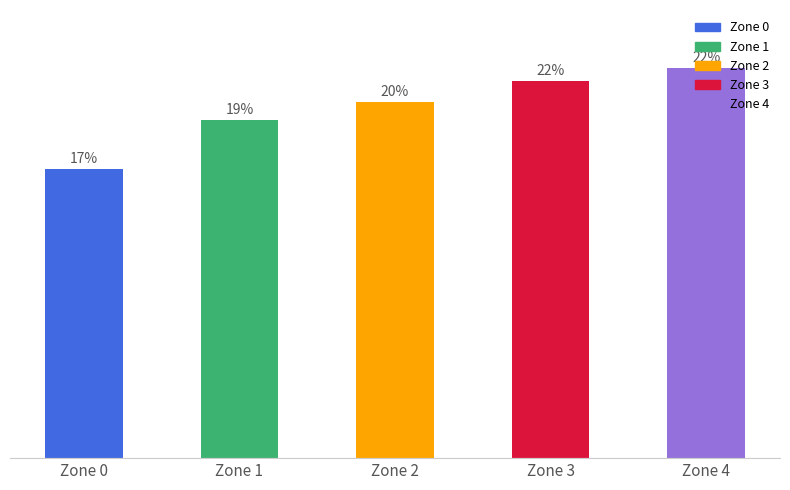

Are the bars grouped side by side (vs. stacked)?

No